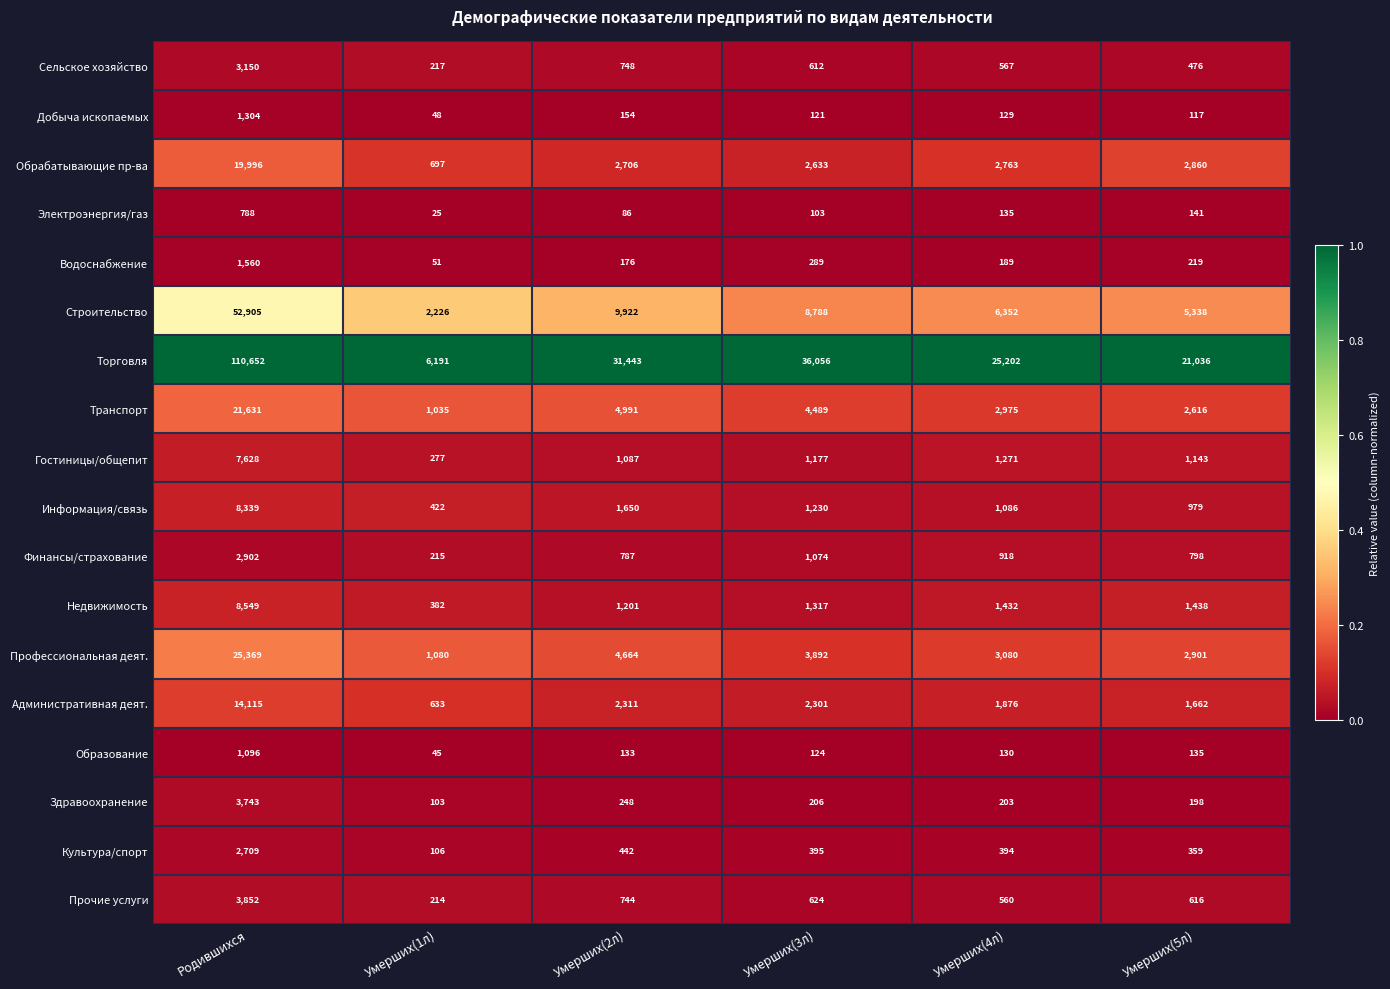

Which category has the highest value in the Финансы/страхование series?

Родившихся